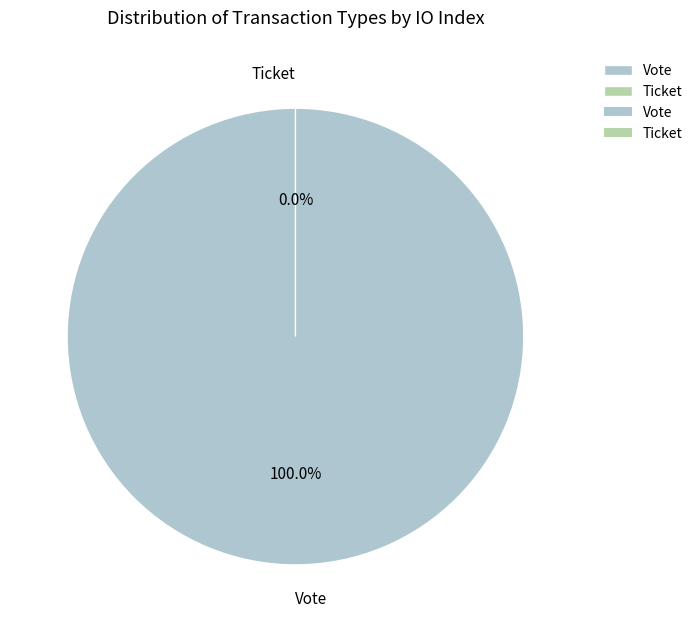

What is the smallest slice in the pie chart?

Ticket